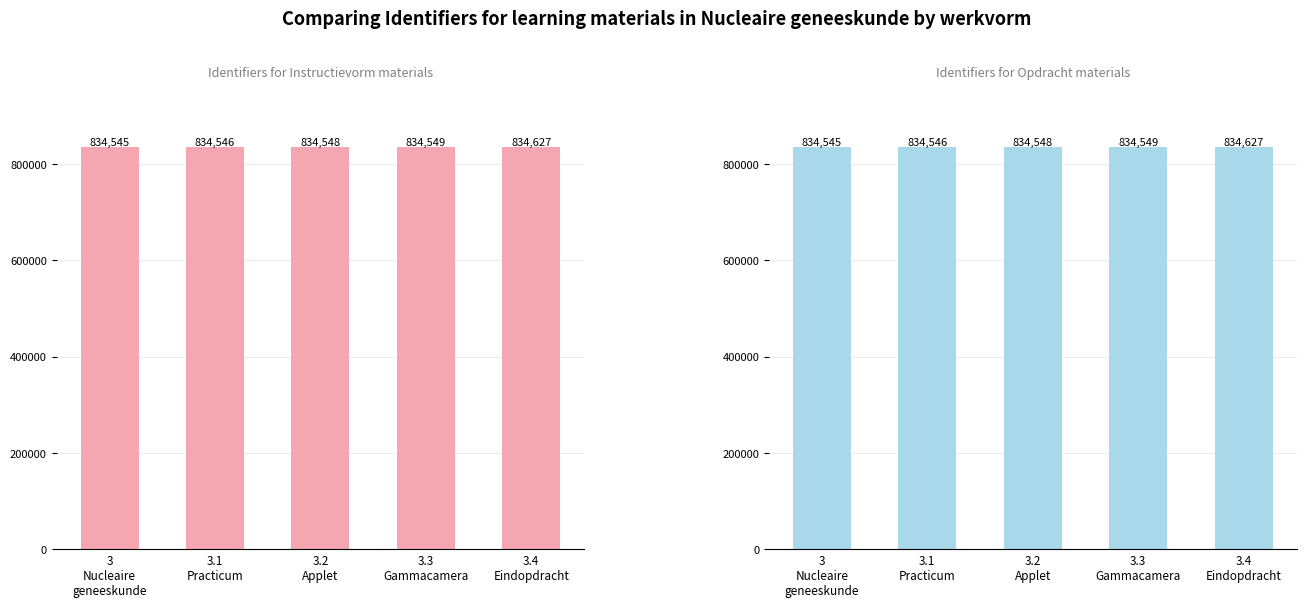

Is it true that Opdracht equals 1086685 at 3.4
Eindopdracht?

False